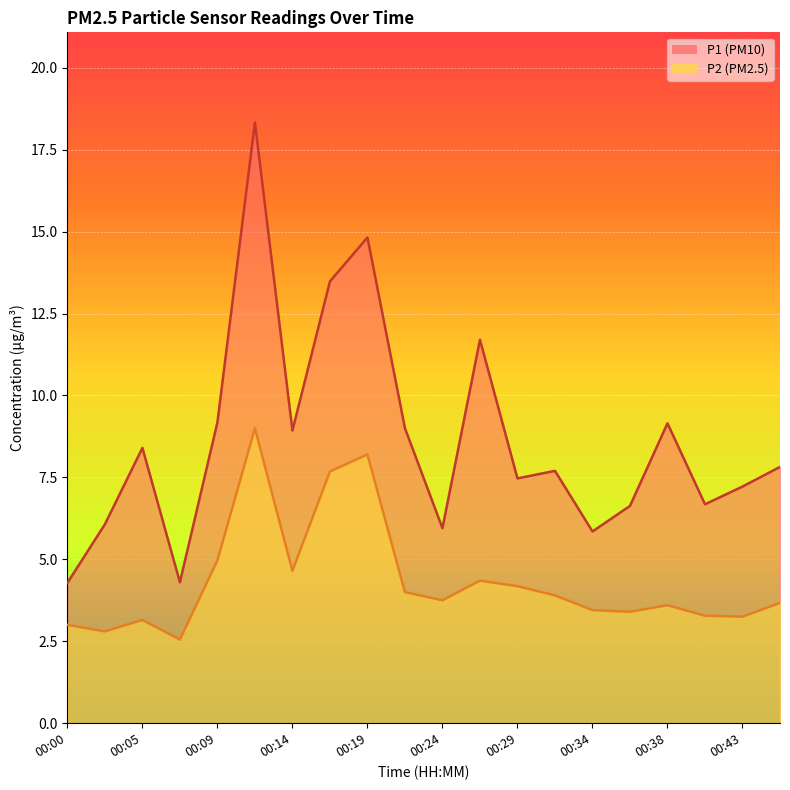

True or false: P1 and P2 cross at least once.

False